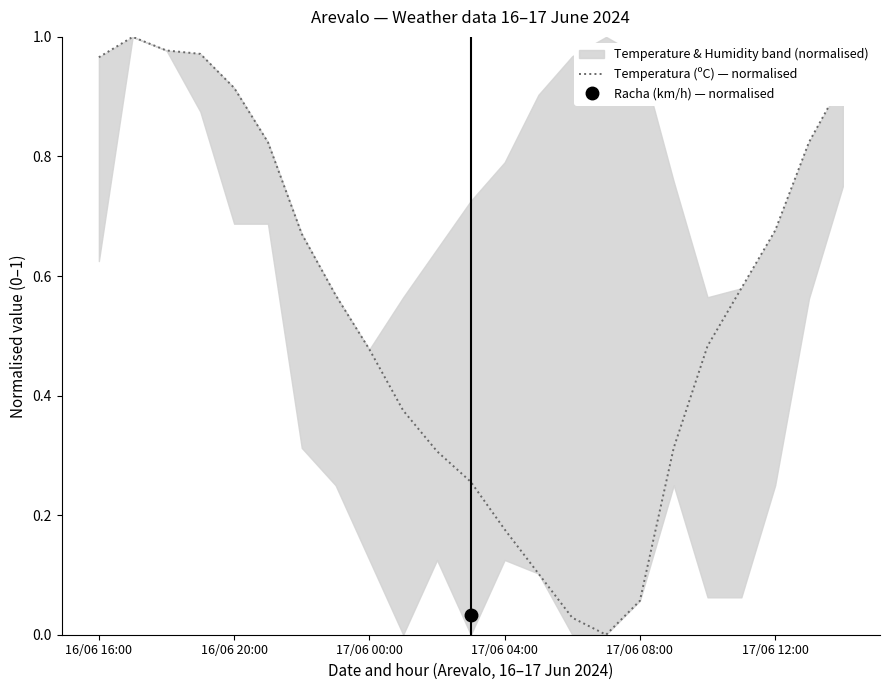

Reading left to right, extract all data points from this chart.

1.0	1.0	1.0	1.0	0.9	0.8	0.7	0.6	0.5	0.4	0.3	0.3	0.2	0.1	0.0	0.0	0.1	0.3	0.5	0.6	0.7	0.8	0.9